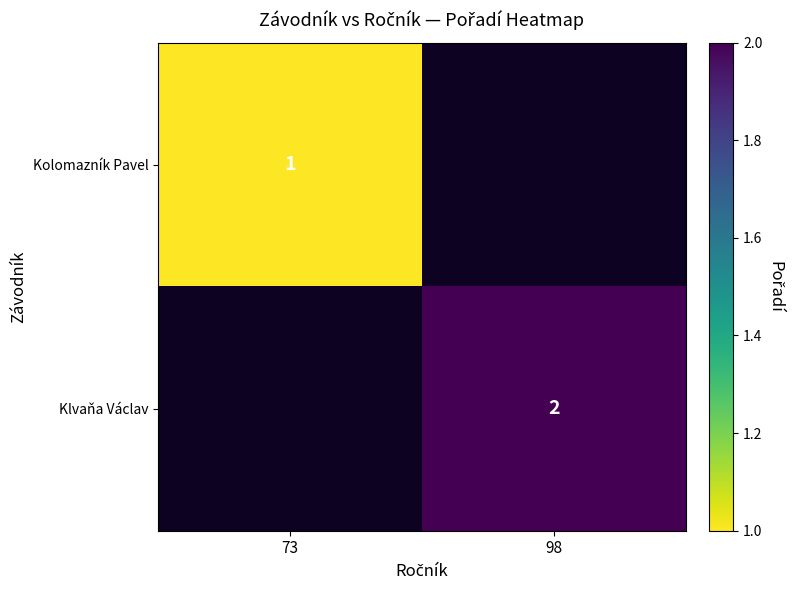

True or false: Kolomazník Pavel has a value of 2 at 73.

False